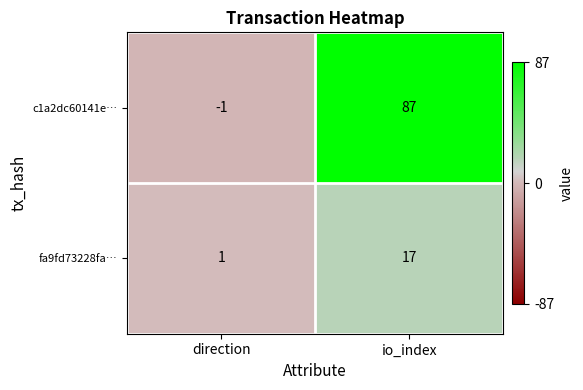

Read the c1a2dc60141e… value at io_index.

87